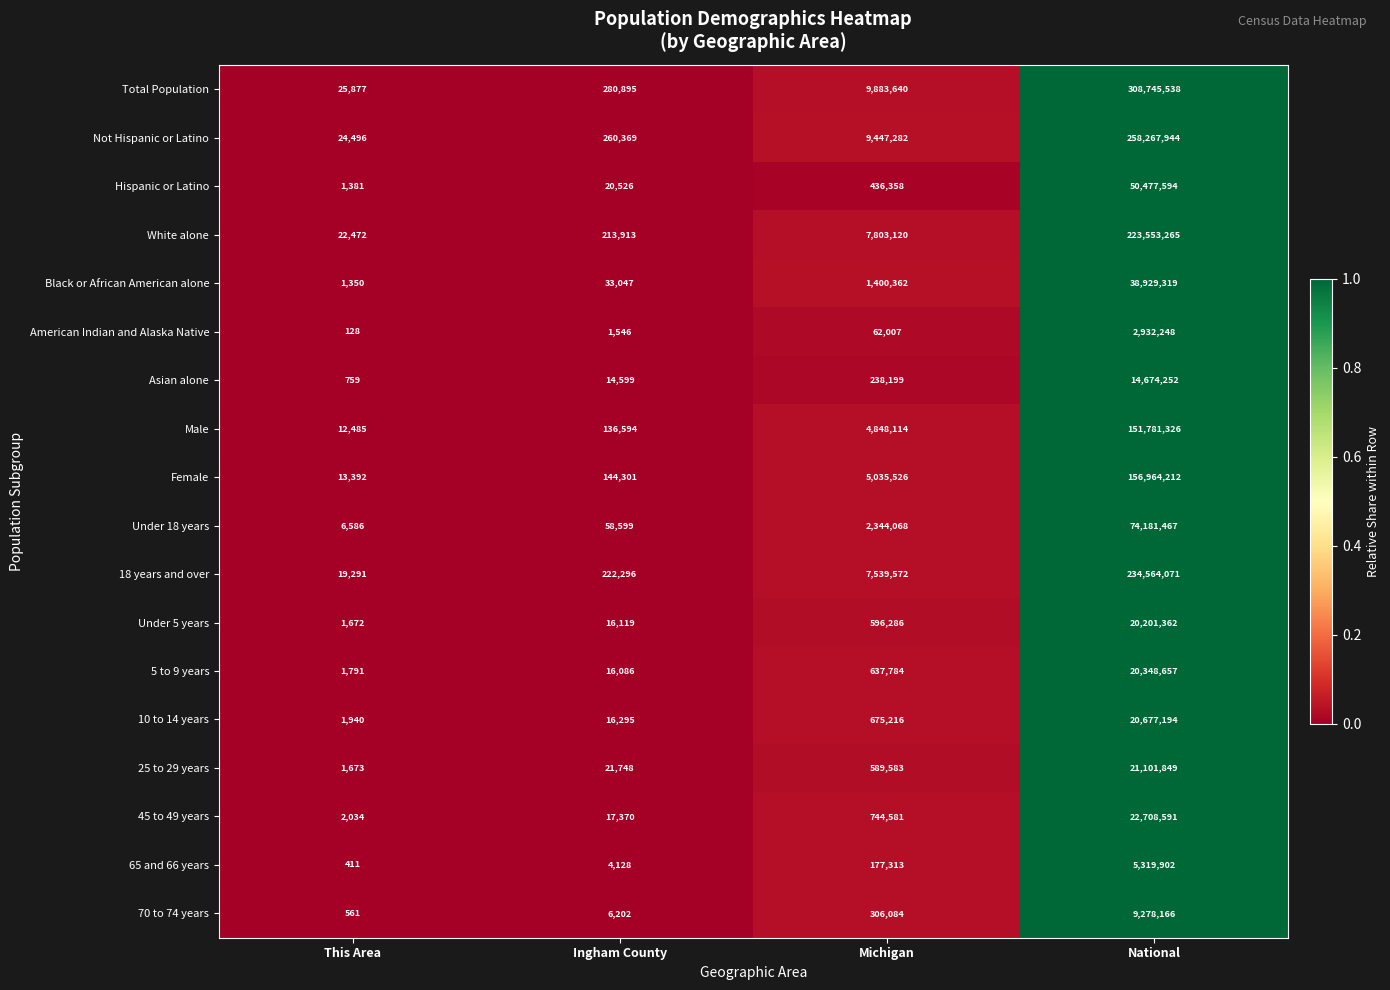

Count the number of data series in this chart.

18